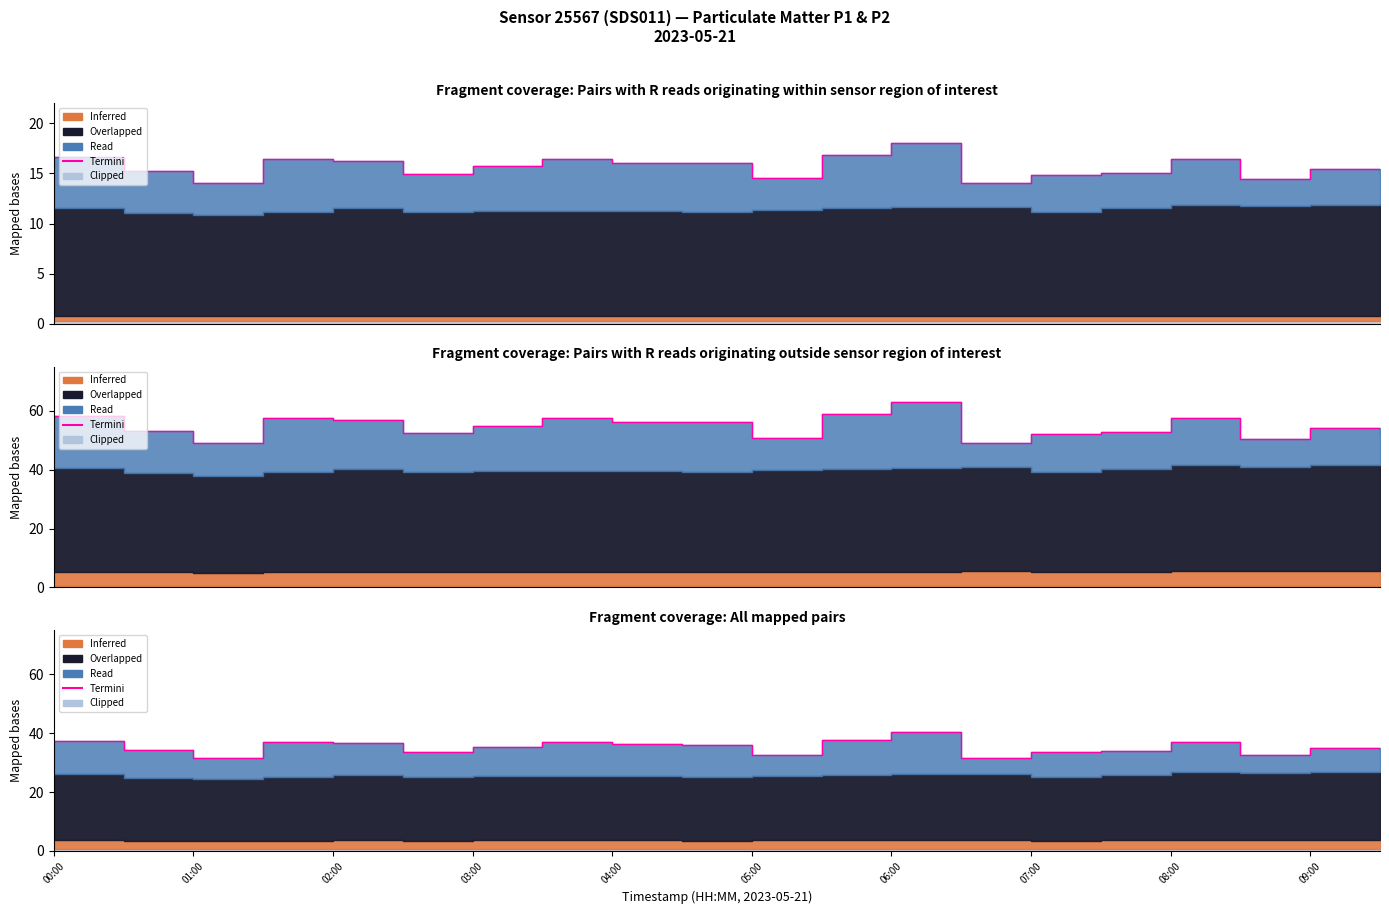

Where does the data first go above 35?

00:00